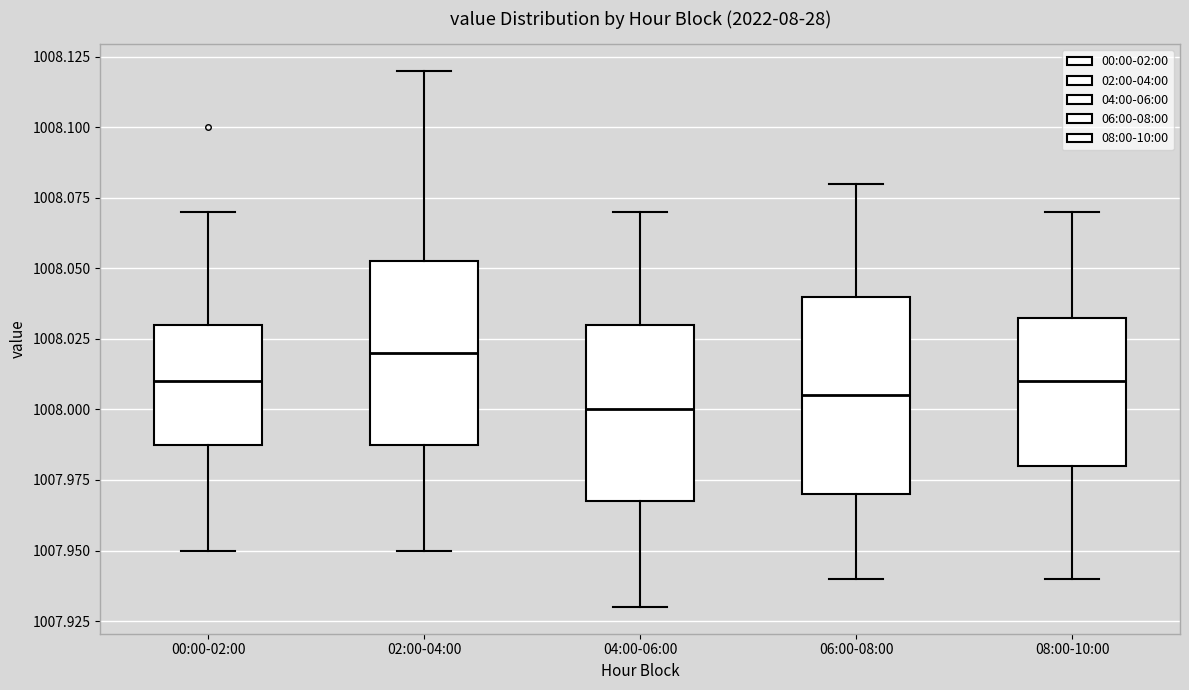

Reading left to right, read every box against the y-axis: the position of its median line, the range the box covers, and the ends of its whiskers. The values are not printed on the chart, so give them approximately, as read against the axis.

00:00-02:00: median 1008.010, box 1007.990 to 1008.030, whiskers 1007.950 to 1008.070
02:00-04:00: median 1008.020, box 1007.990 to 1008.055, whiskers 1007.950 to 1008.120
04:00-06:00: median 1008.000, box 1007.970 to 1008.030, whiskers 1007.930 to 1008.070
06:00-08:00: median 1008.005, box 1007.970 to 1008.040, whiskers 1007.940 to 1008.080
08:00-10:00: median 1008.010, box 1007.980 to 1008.035, whiskers 1007.940 to 1008.070